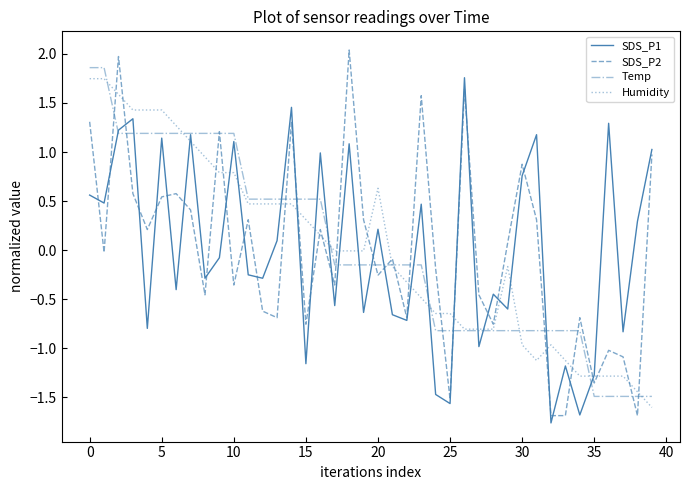

What is the greatest value displayed?

2.0